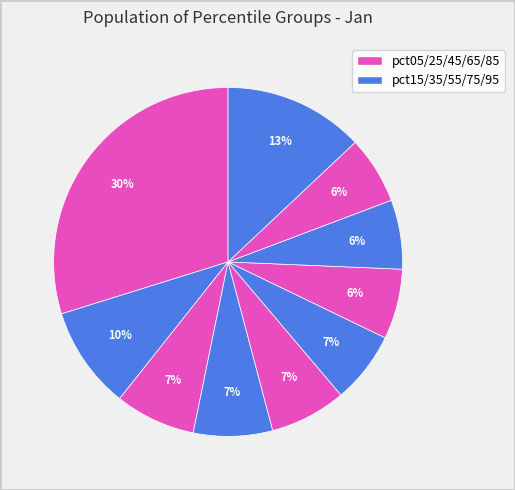

How many slices are in this pie chart?

10